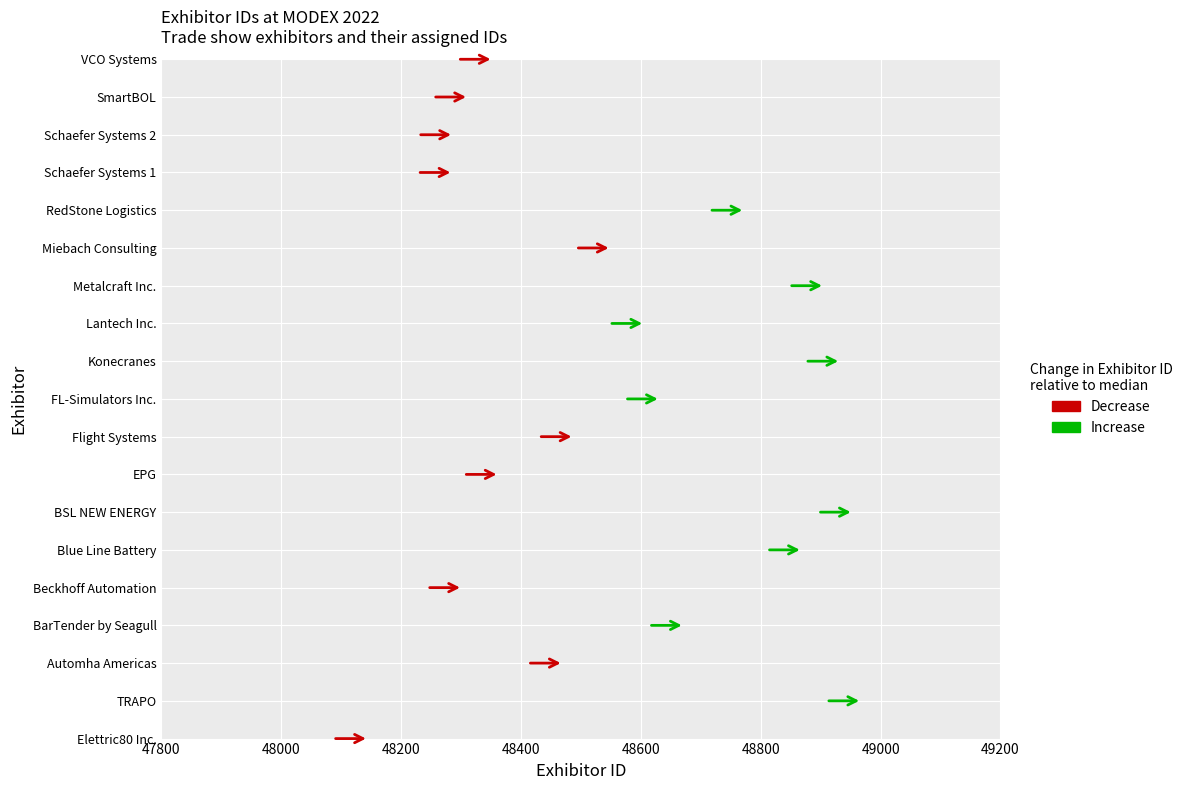

What is the average value?

48541